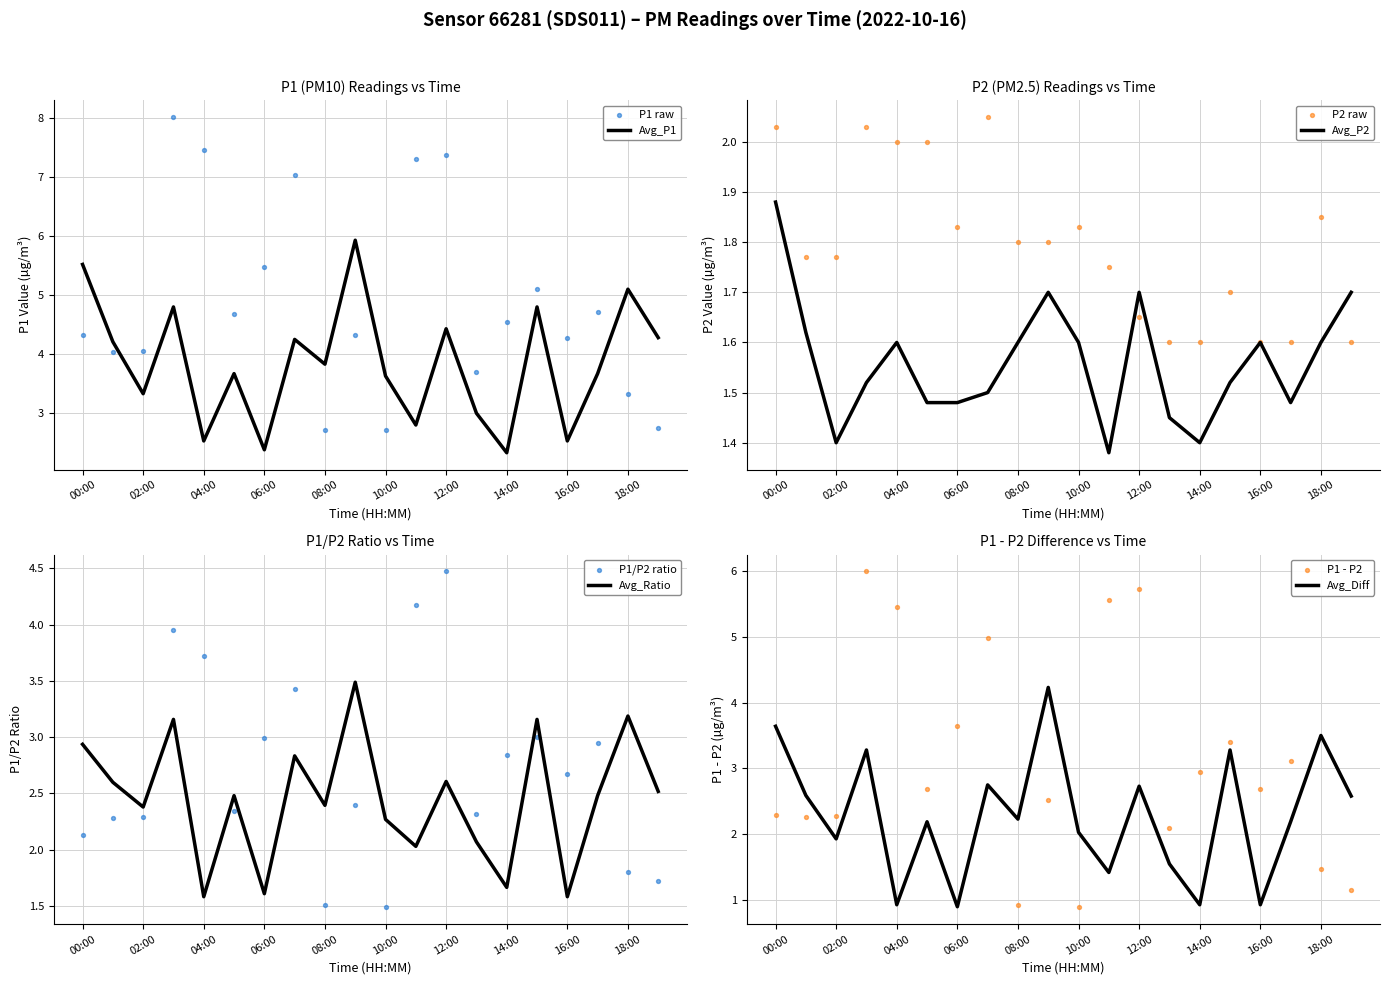

At how many categories does at least one series exceed 3?

17